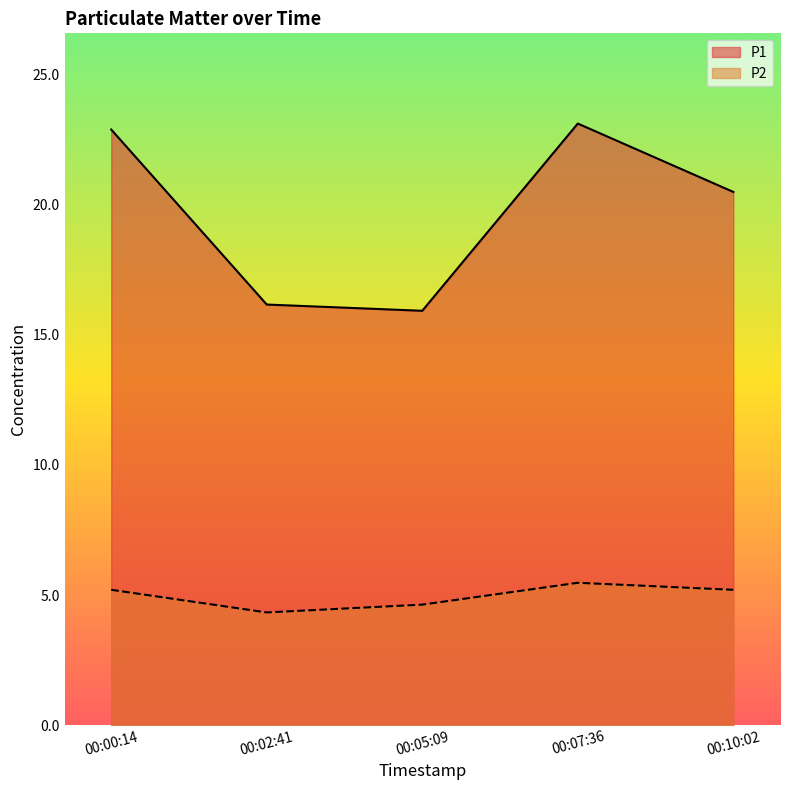

How many data points in P1 are above 20?

3